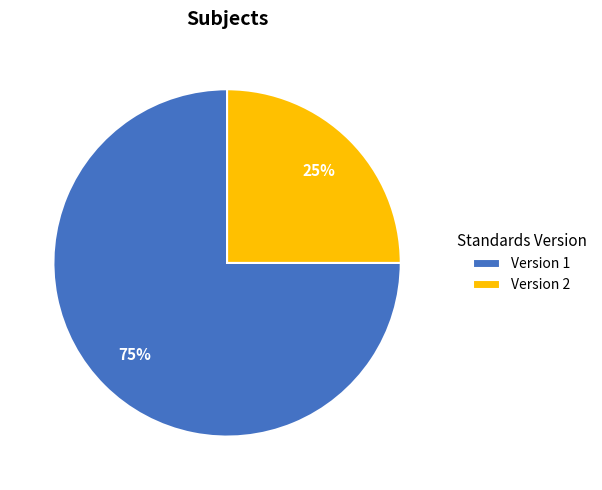

What percentage is the Version 1 slice, to the nearest percent?

75%